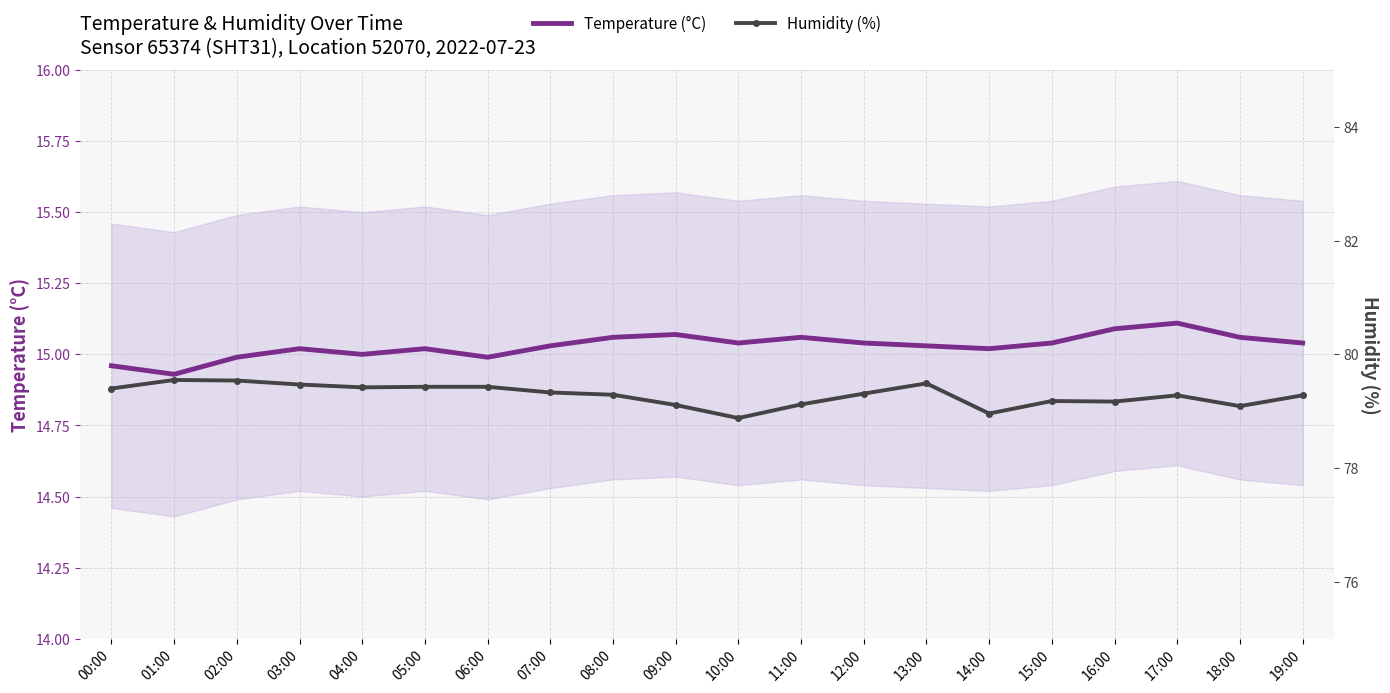

At which label is Temperature (°C) closest to 15?

04:00